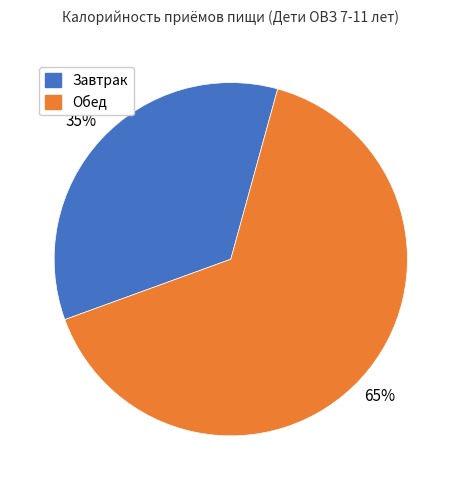

Count the number of slices in the pie.

2